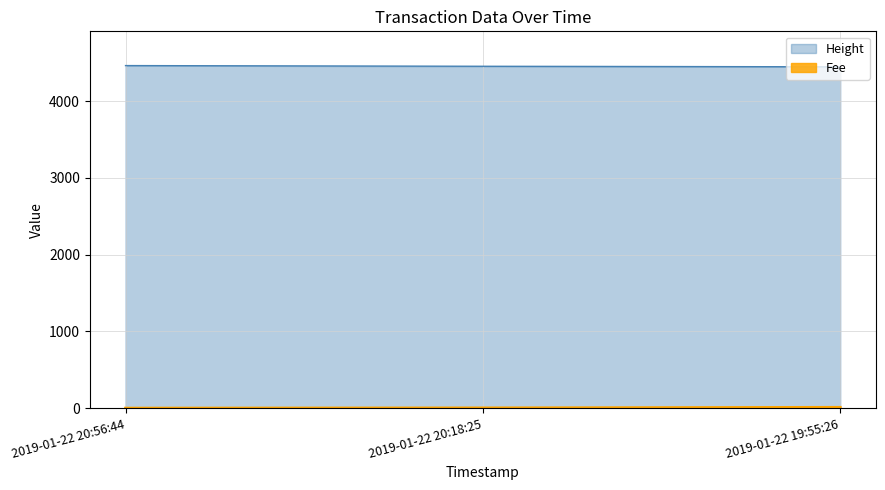

Where does the Fee series first go above 3?

2019-01-22 20:18:25